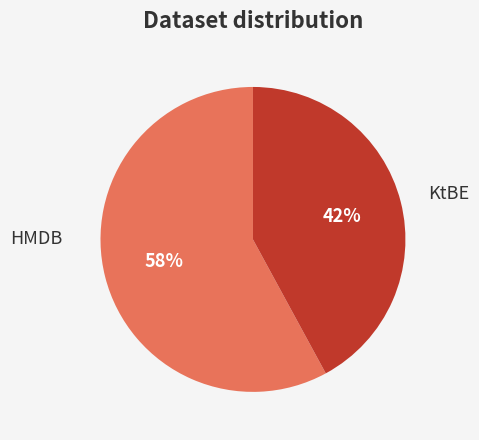

Is there any slice that represents more than half of the pie?

Yes